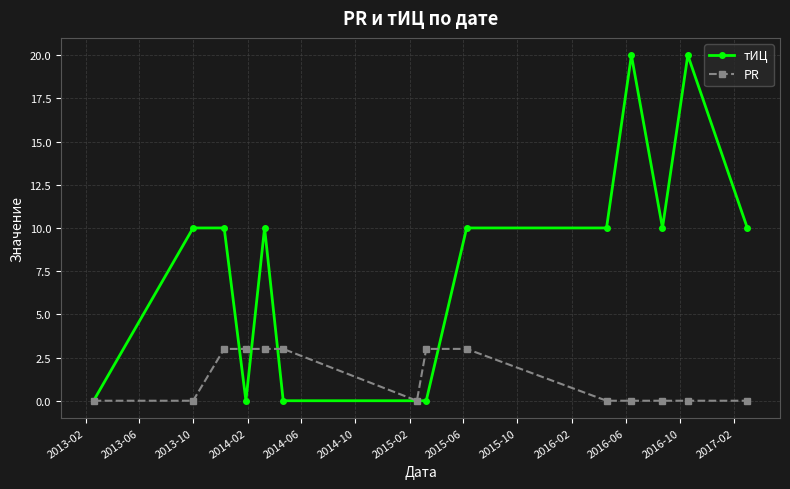

True or false: тИЦ has more than 2 points higher than both neighbors.

True